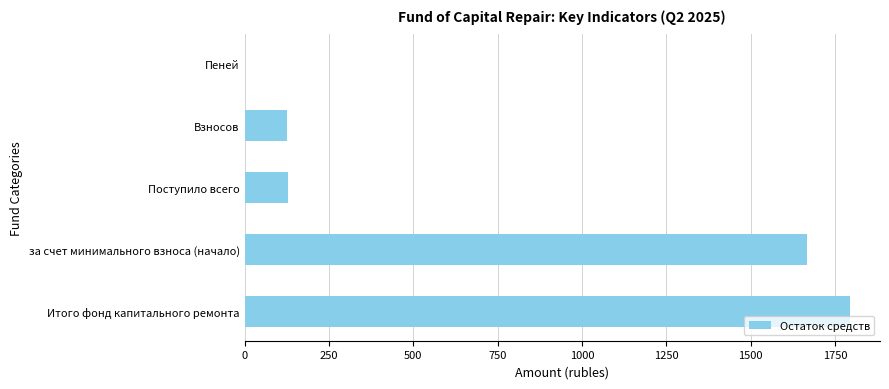

True or false: the data shows 1666.4 at за счет минимального взноса (начало).

True